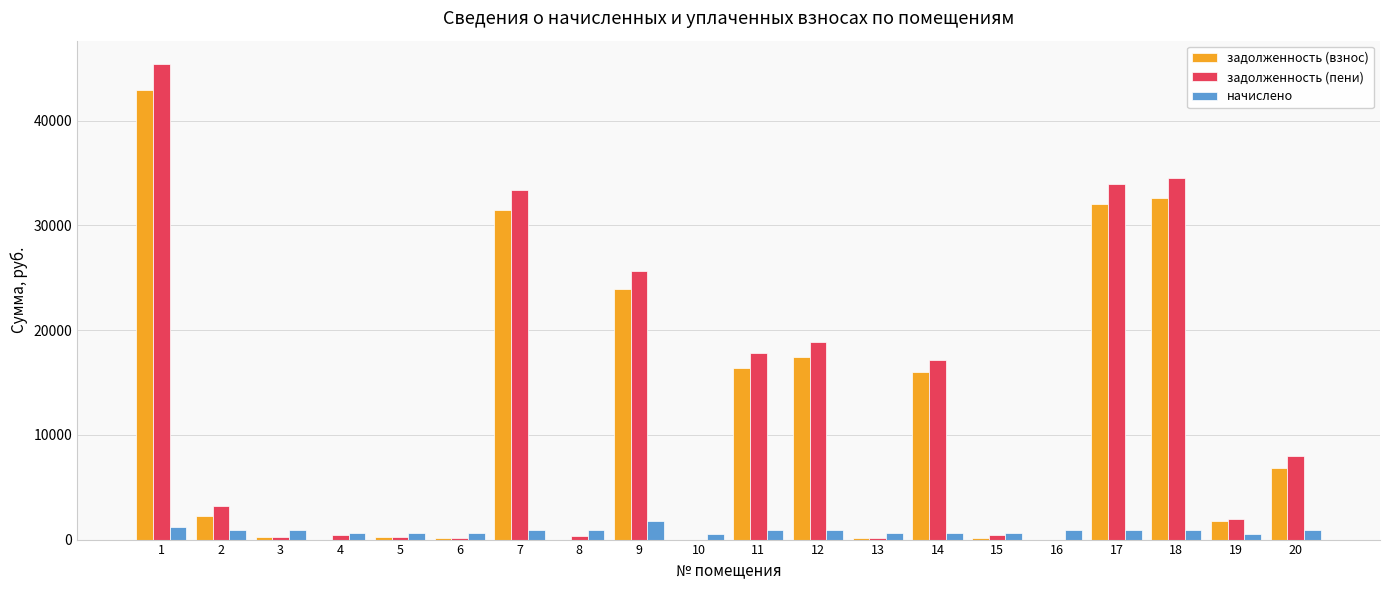

What is the maximum value shown in the chart?

45378.4